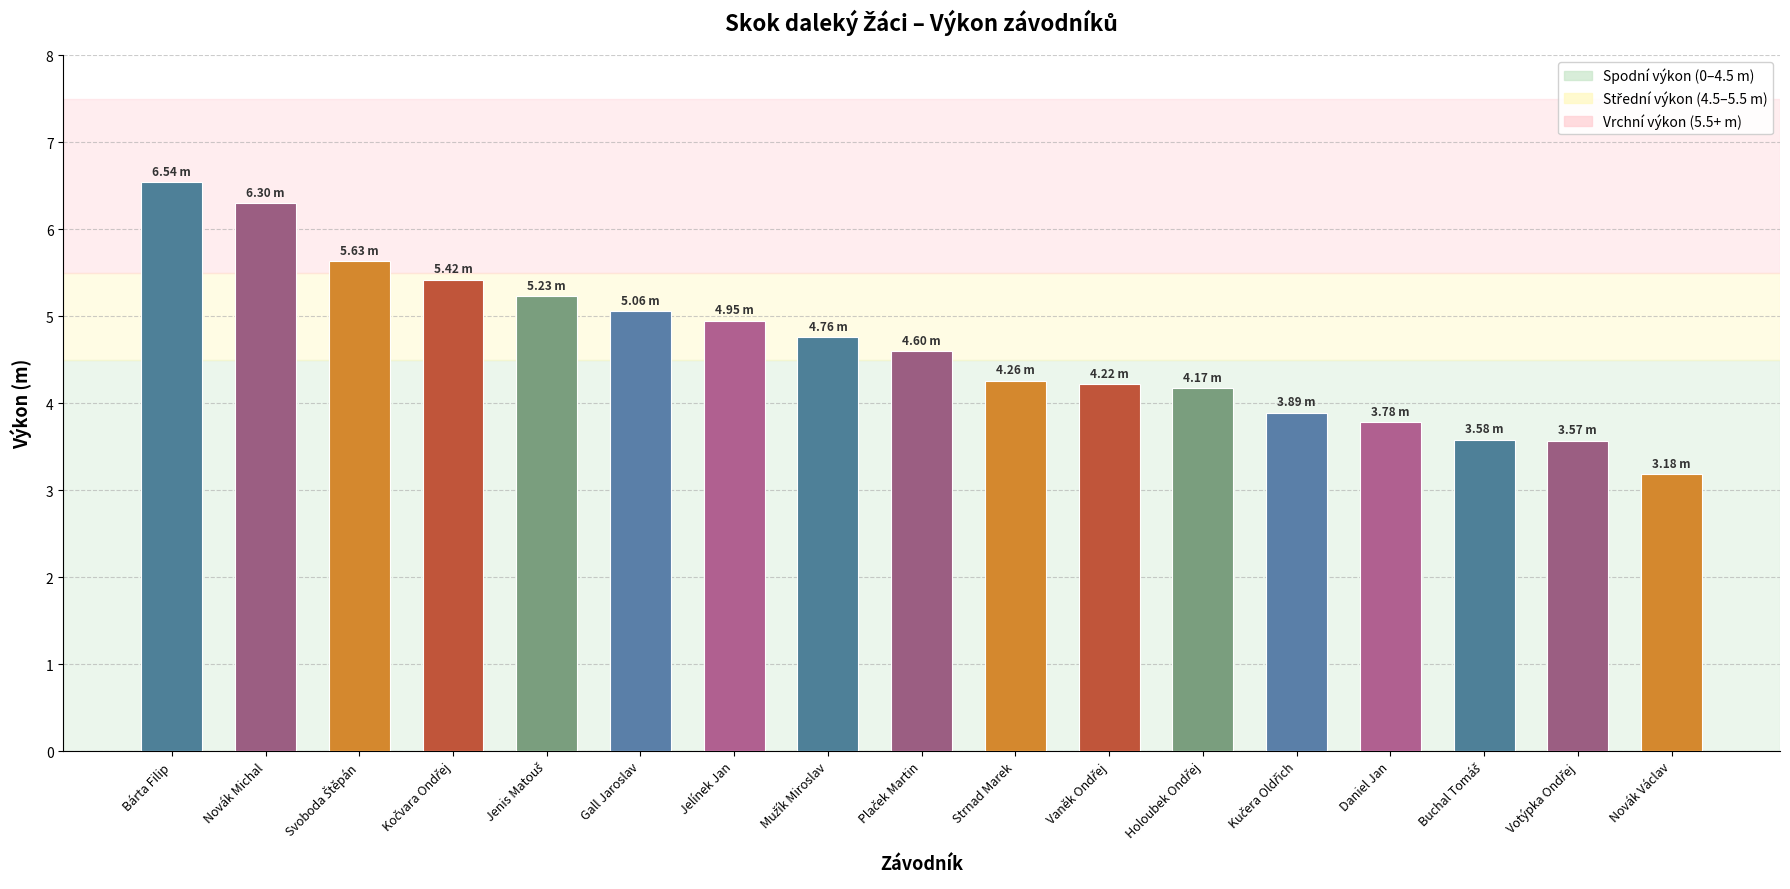

What is the label of the 11th bar from the right?

Jelínek Jan